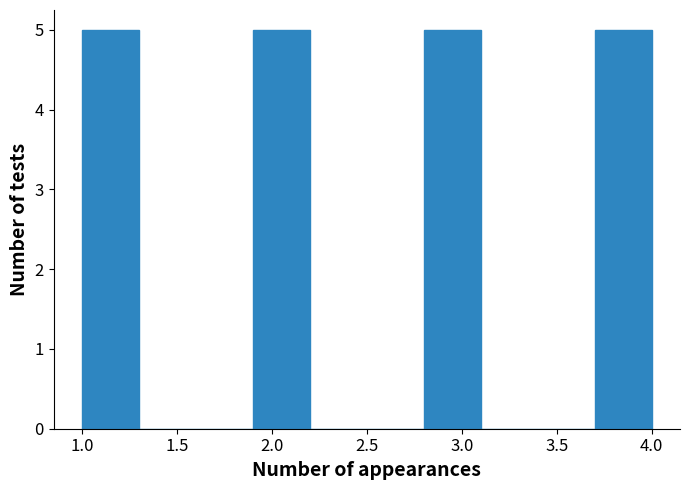

Reading left to right, list every bar in this chart as the range it spans on the x-axis followed by its height. The values are not printed on the chart, so give them approximately, as read against the axis.

1.0 to 1.3: 5
1.3 to 1.6: 0
1.6 to 1.9: 0
1.9 to 2.2: 5
2.2 to 2.5: 0
2.5 to 2.8: 0
2.8 to 3.1: 5
3.1 to 3.4: 0
3.4 to 3.7: 0
3.7 to 4.0: 5